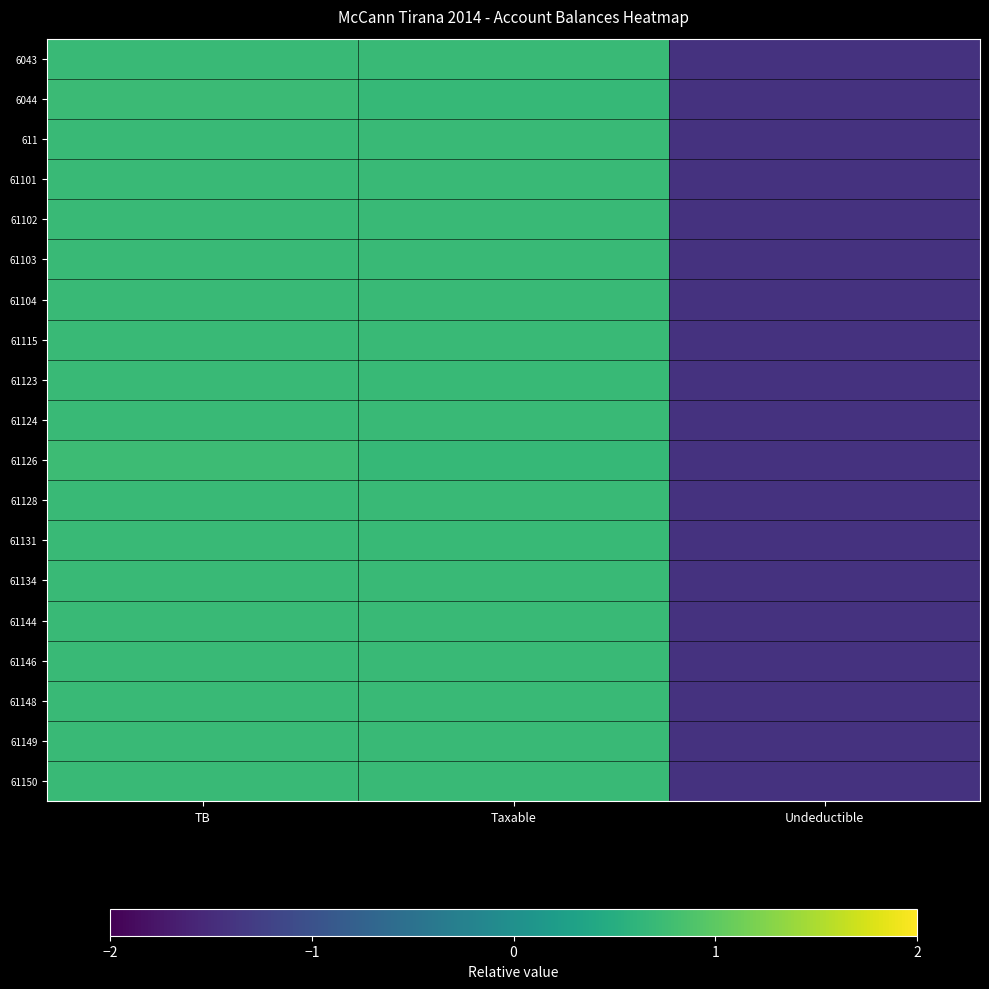

At which category is the sum across all series the highest?

TB